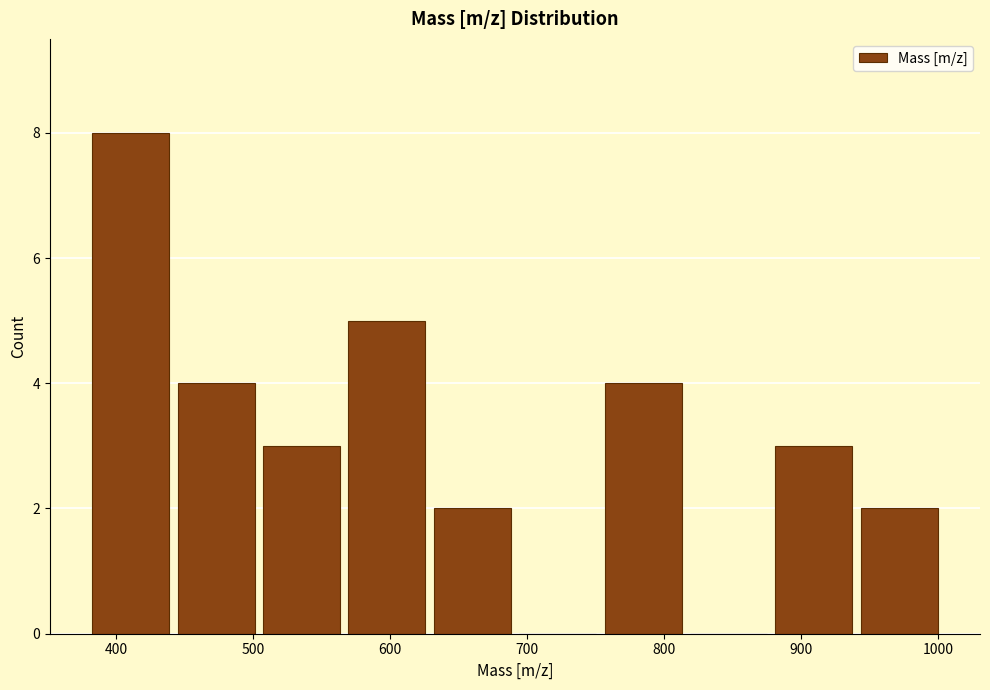

How tall is the bar that spans 880 to 940 on the x-axis? Neither the bar edges nor the heights are printed on the chart, so give them approximately, as read against the axes.

3